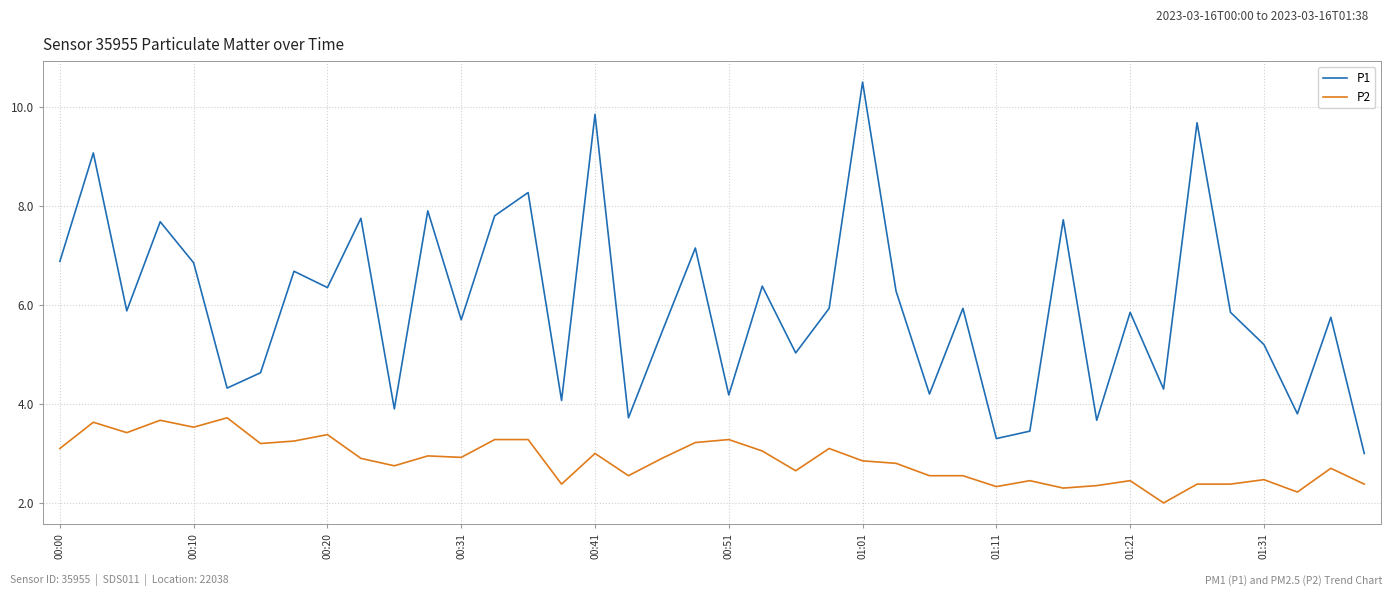

True or false: P1 and P2 intersect in this chart.

False